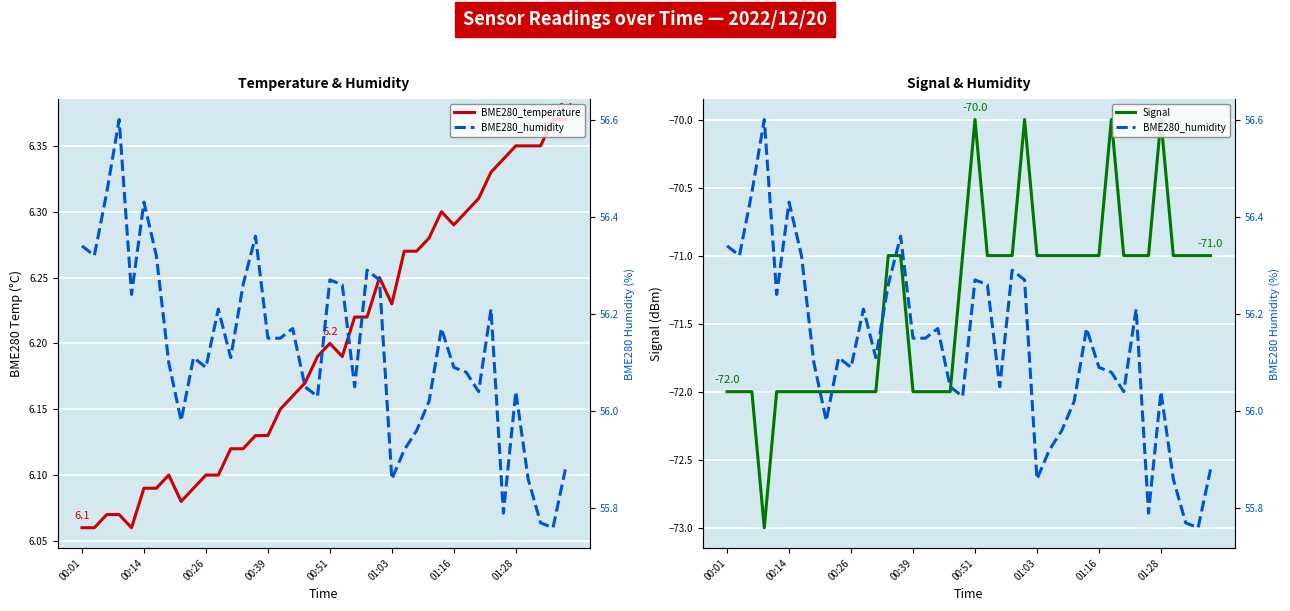

What is the difference between the maximum and second lowest values in the Signal series?

2